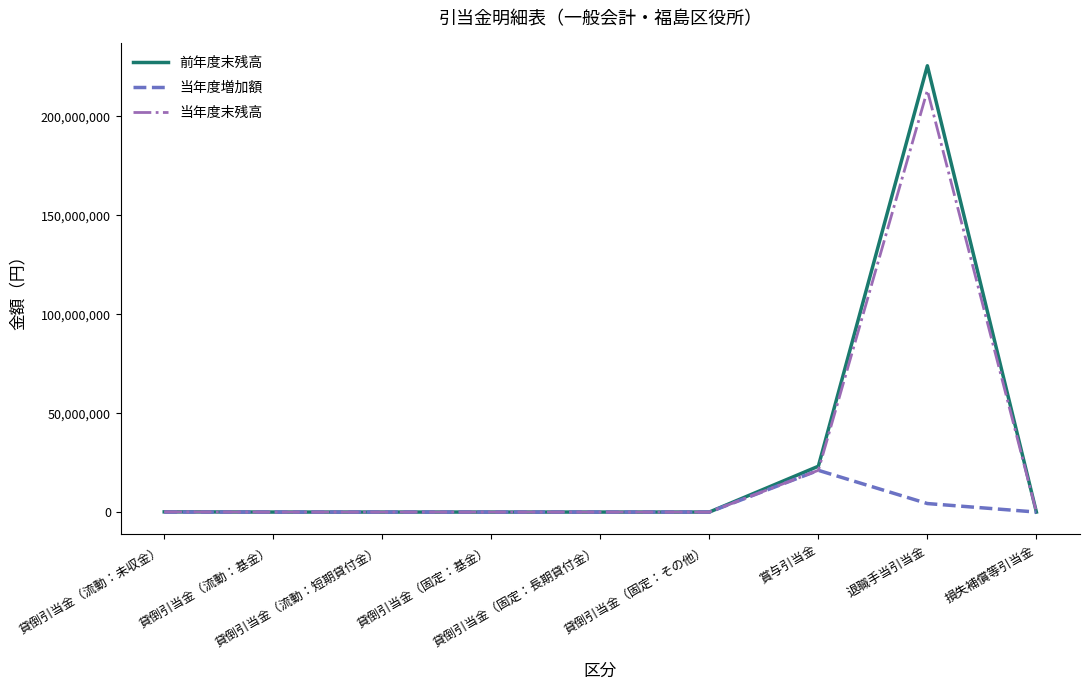

Does the chart display data point markers on the line(s)?

No